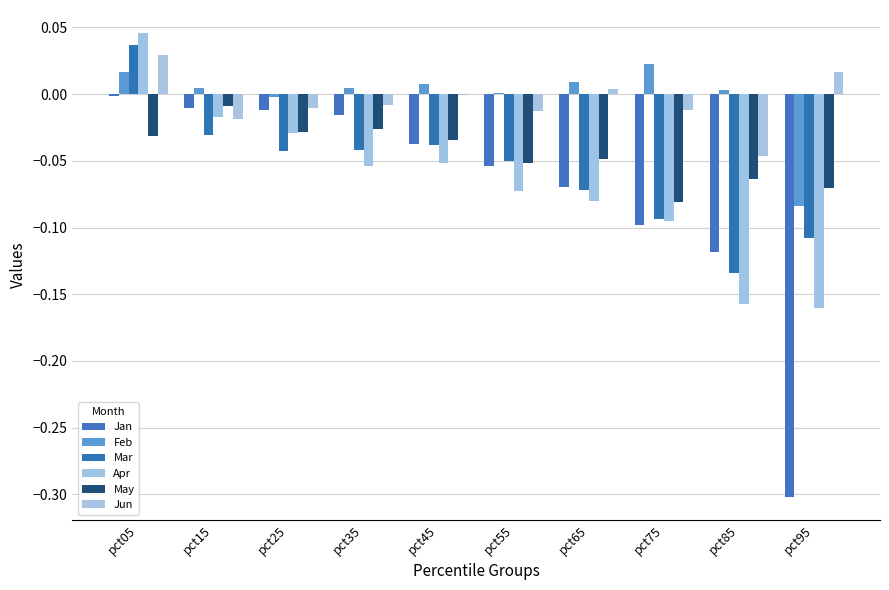

What is the spread (max minus min) of values at pct65?

0.1